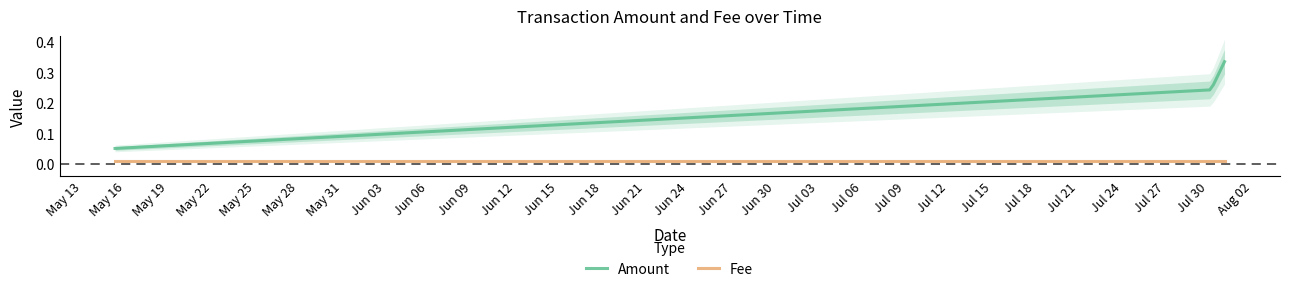

True or false: Amount and Fee intersect in this chart.

False